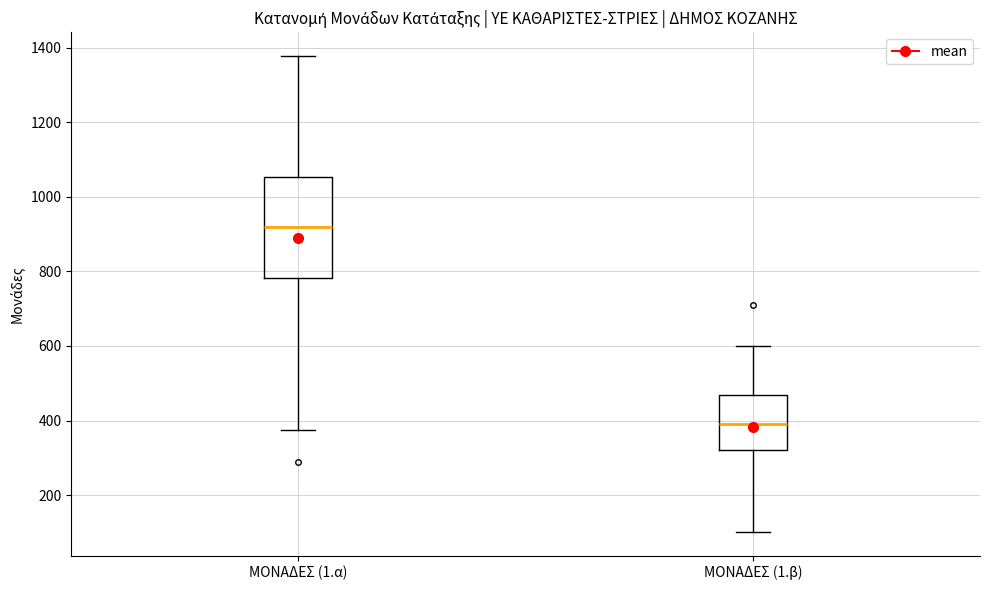

Which box's median line is the highest?

ΜΟΝΑΔΕΣ (1.α)